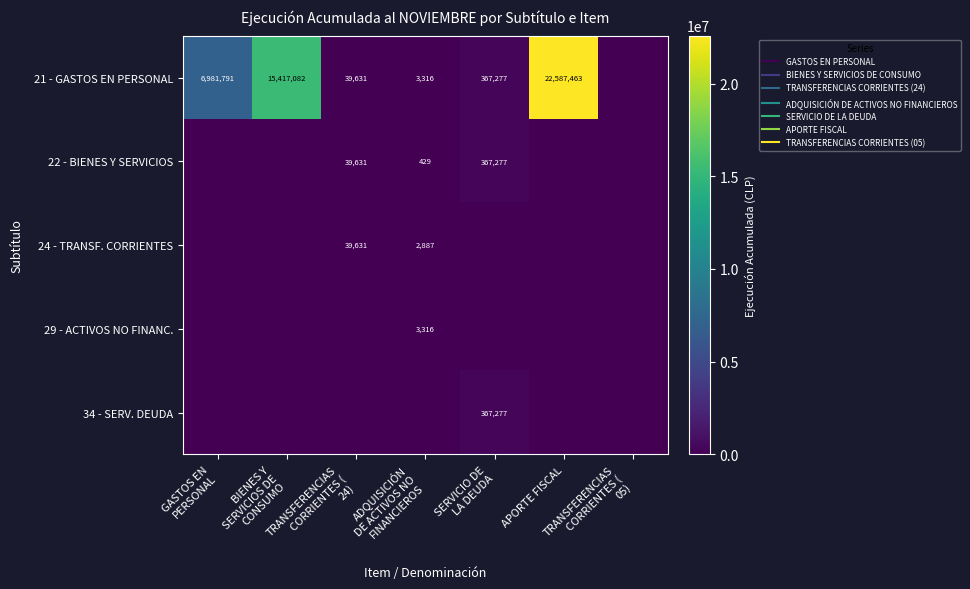

Is it true that 22 - BIENES Y SERVICIOS equals 0 at APORTE FISCAL?

True